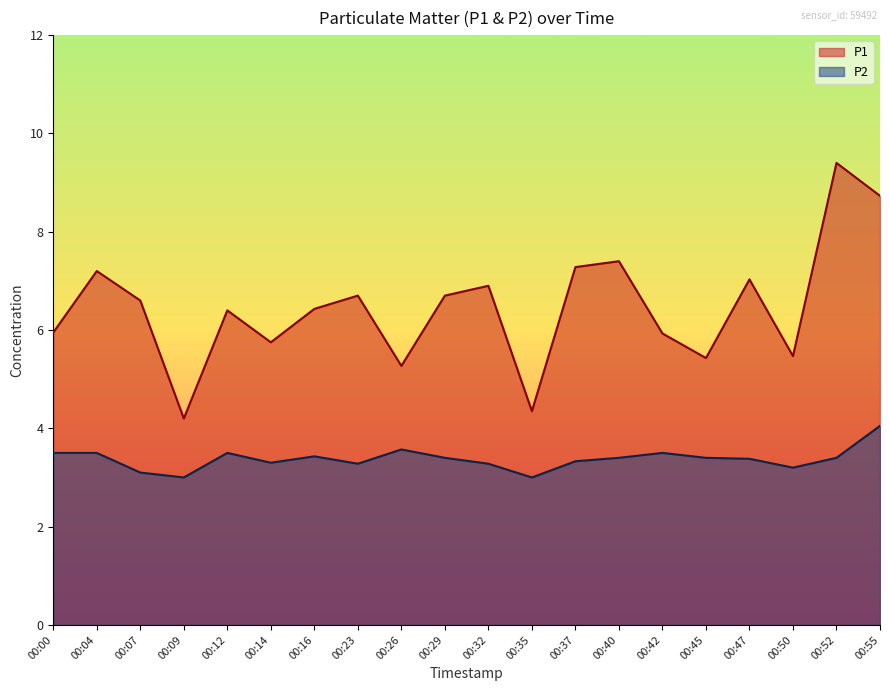

True or false: P2 and P1 intersect in this chart.

False